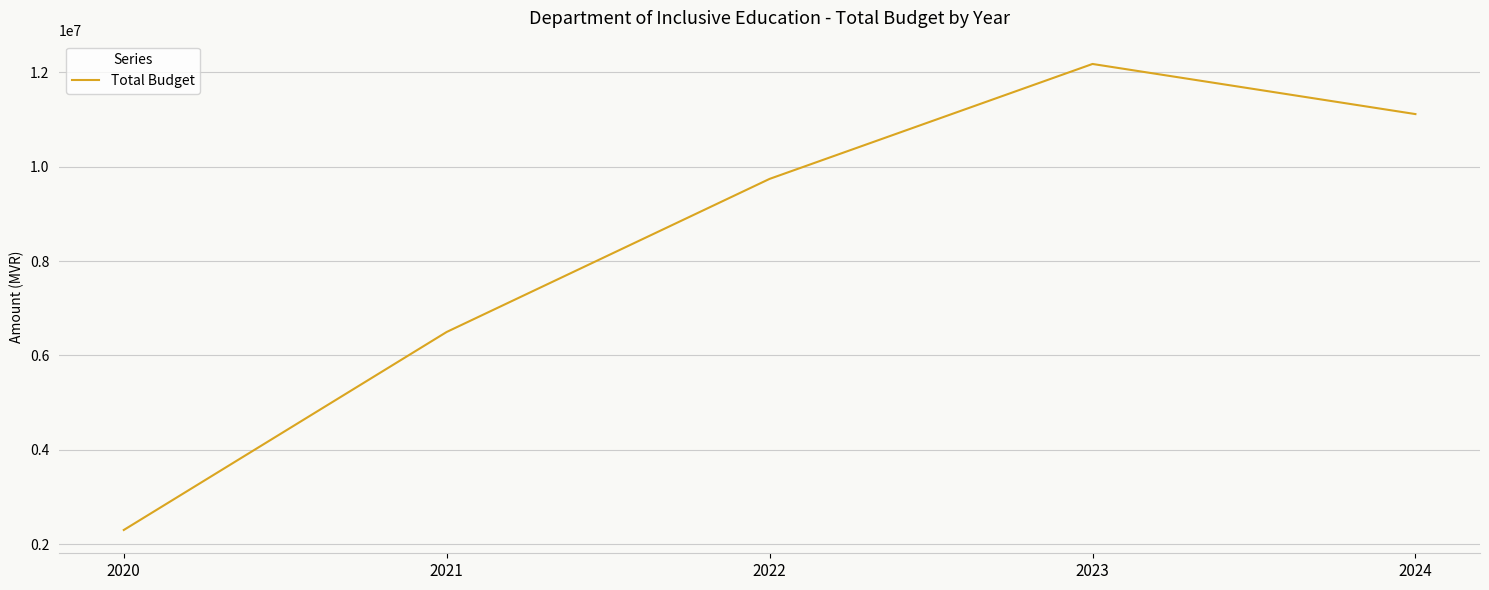

At which category does the chart reach its minimum across all series?

2020